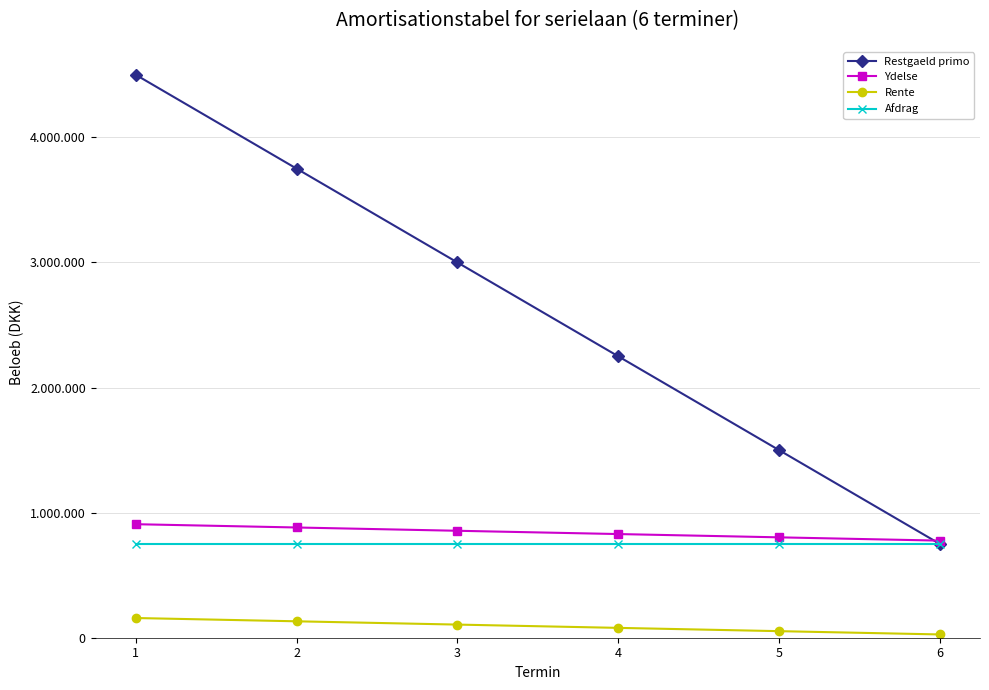

What is the average value of the Ydelse series?

841875